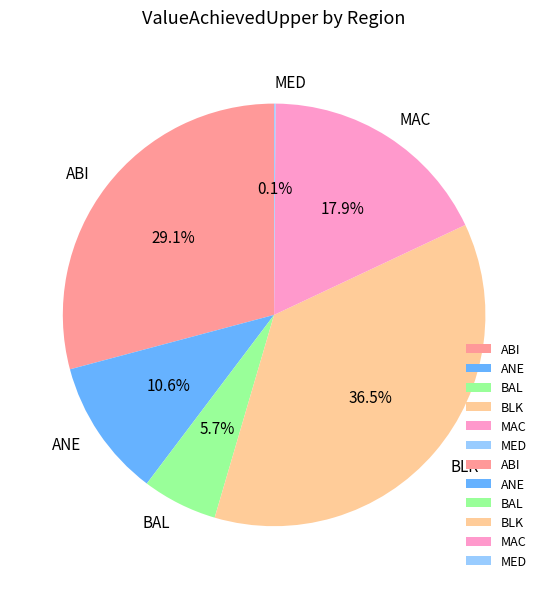

What is the largest slice in the pie chart?

BLK